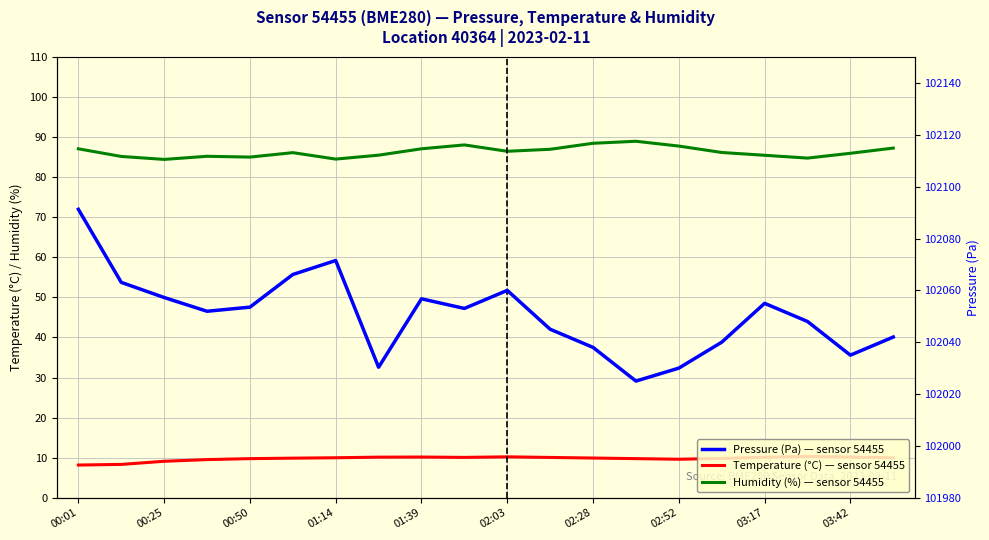

Read the Temperature (°C) value at 17.

10.3